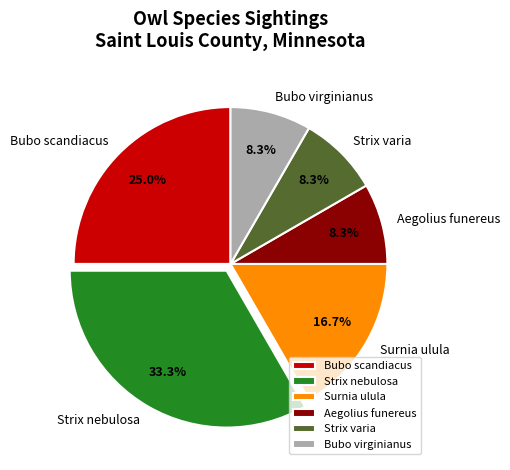

True or false: Surnia ulula accounts for 17% of the total.

True